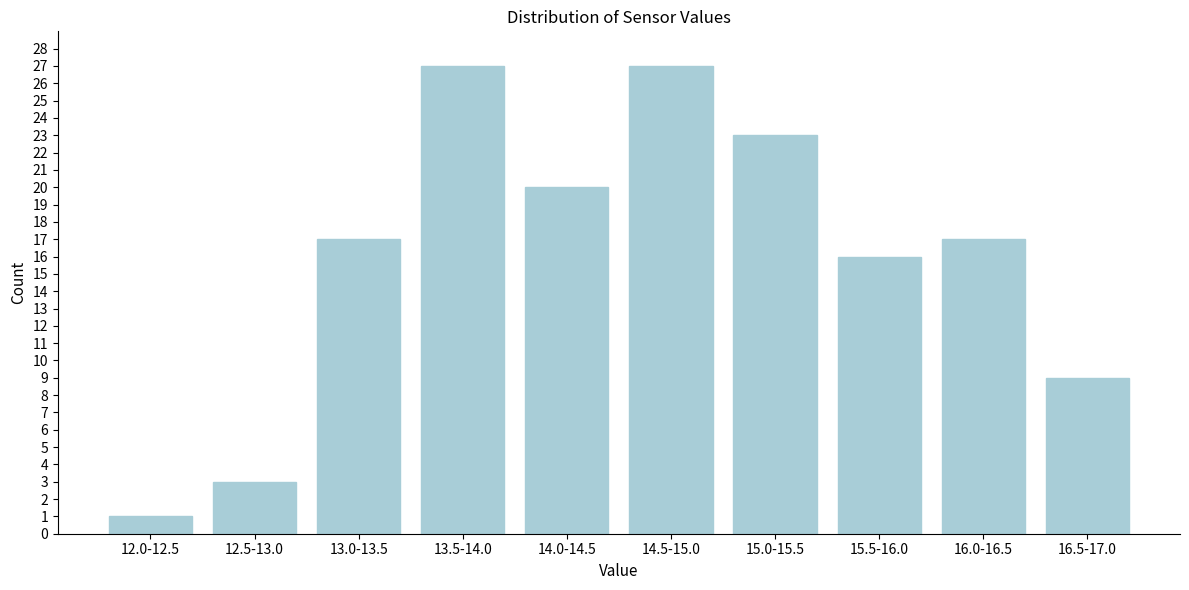

Reading right to left, extract all data points from this chart.

16.5-17.0=9	16.0-16.5=17	15.5-16.0=16	15.0-15.5=23	14.5-15.0=27	14.0-14.5=20	13.5-14.0=27	13.0-13.5=17	12.5-13.0=3	12.0-12.5=1